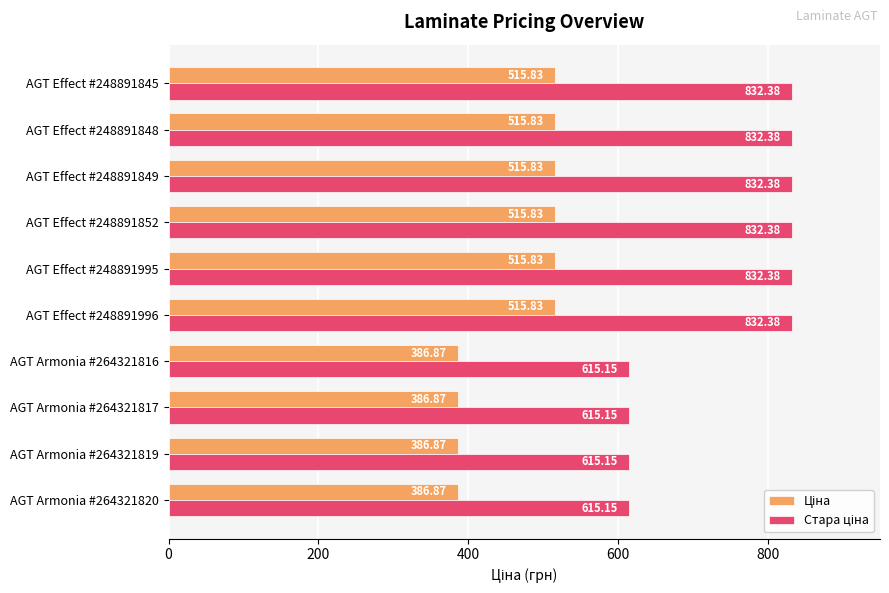

What is the total value across all series at AGT Armonia #264321816?

1002.0